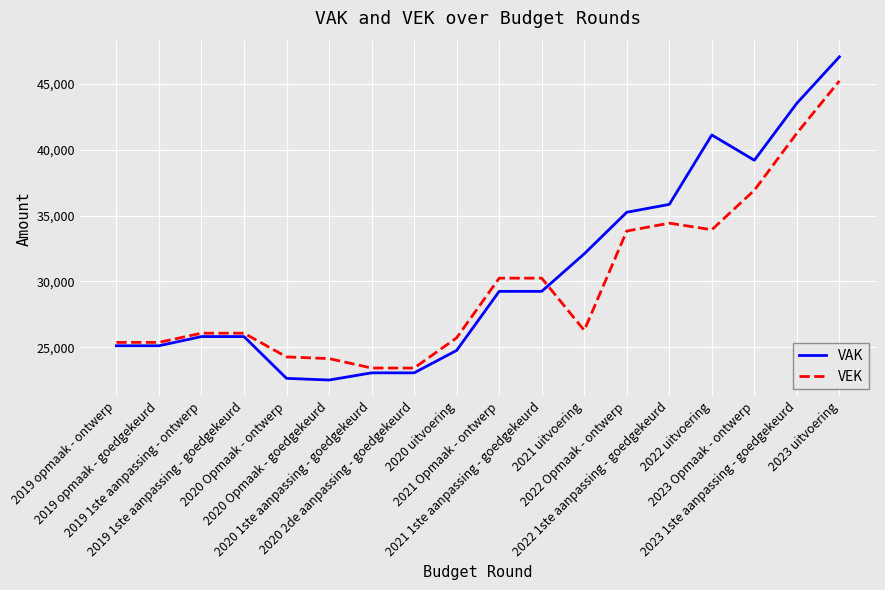

True or false: VAK and VEK intersect in this chart.

True